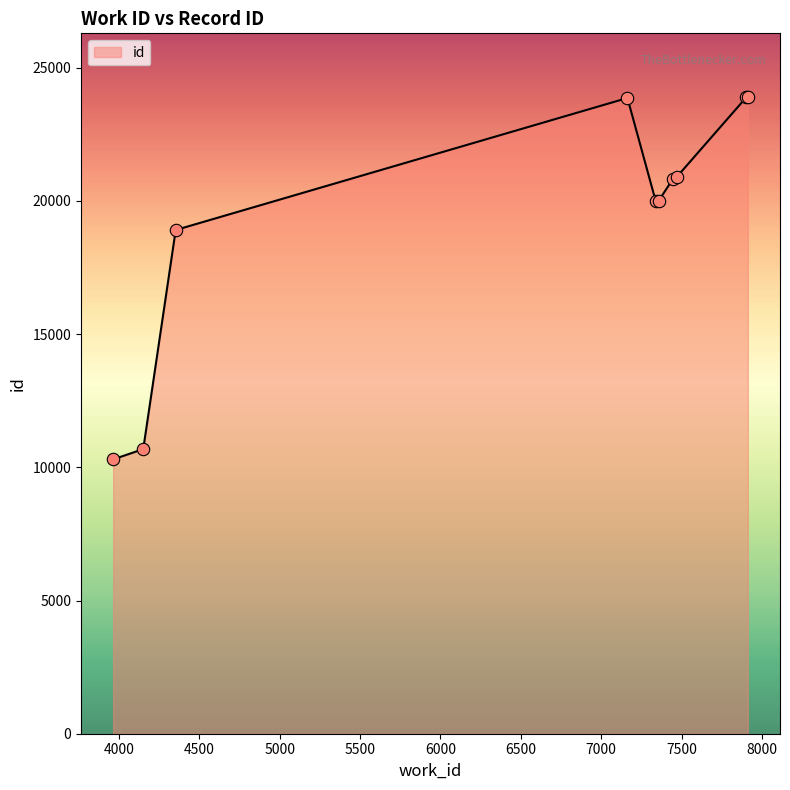

What is the greatest value displayed?

23900